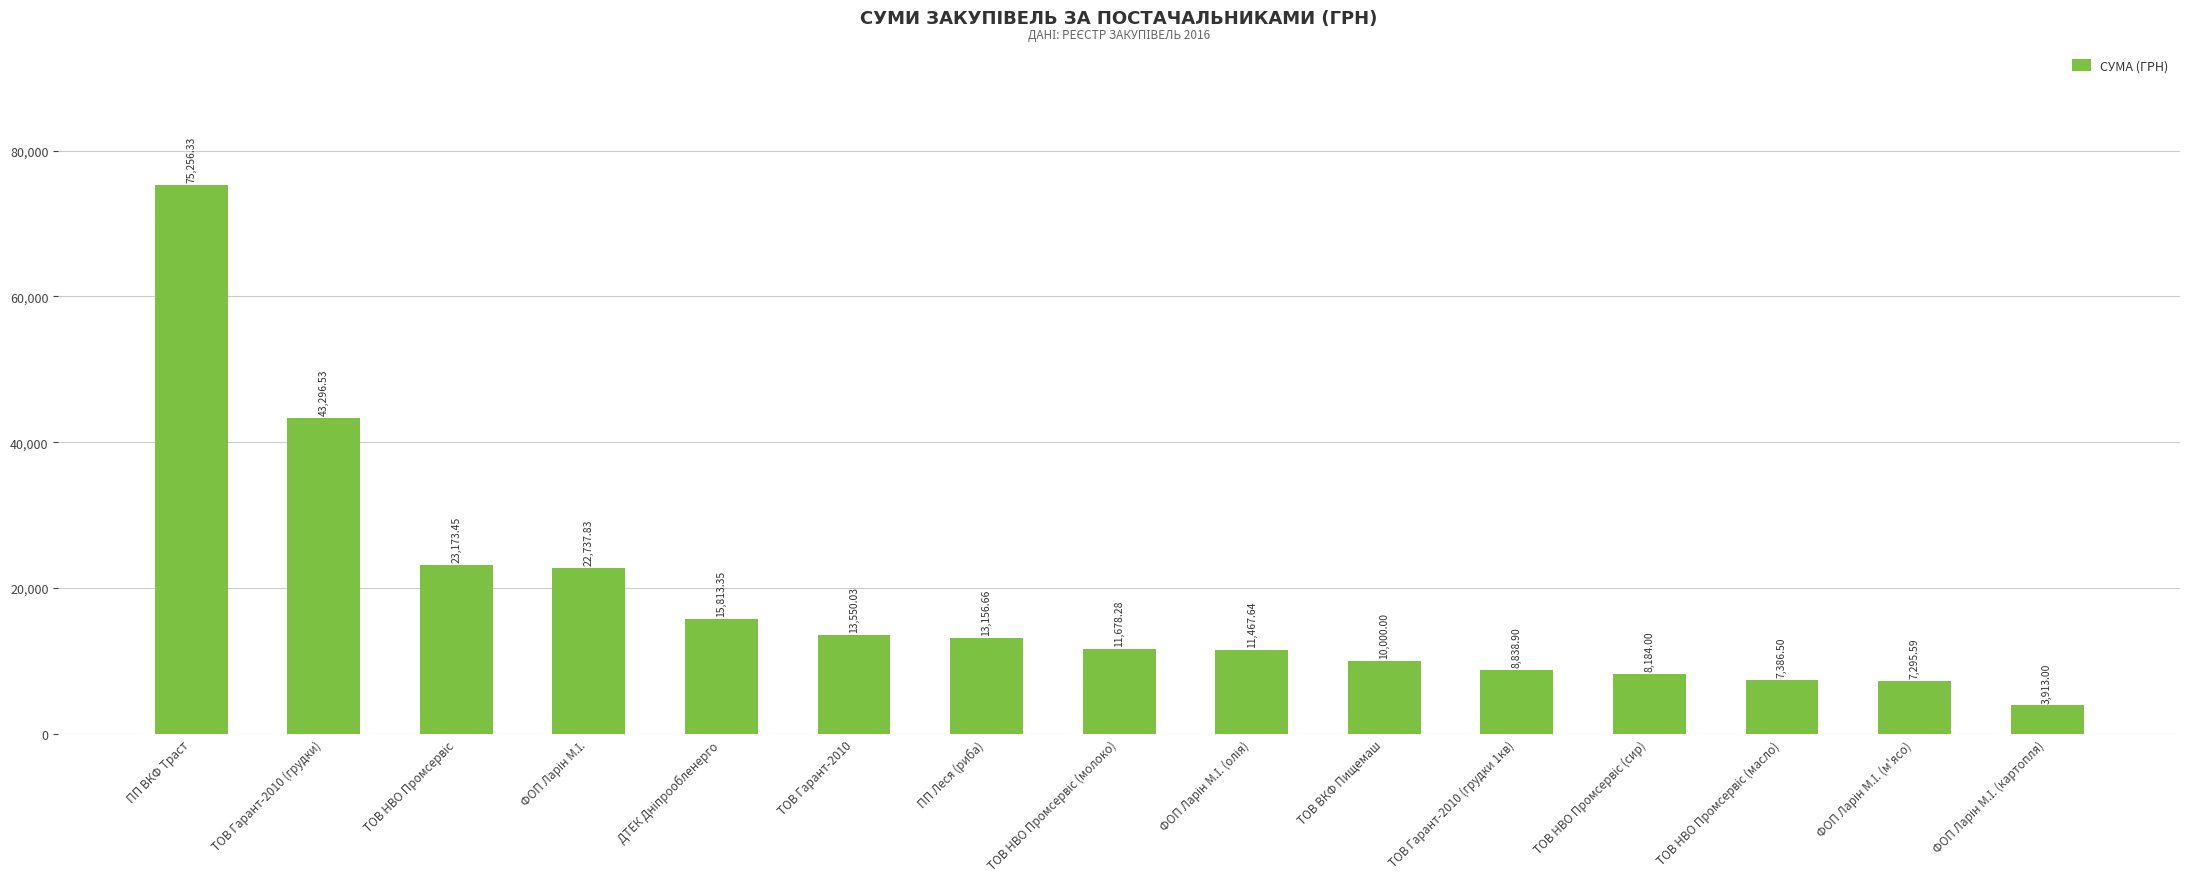

What is the sum of all values?

275748.1